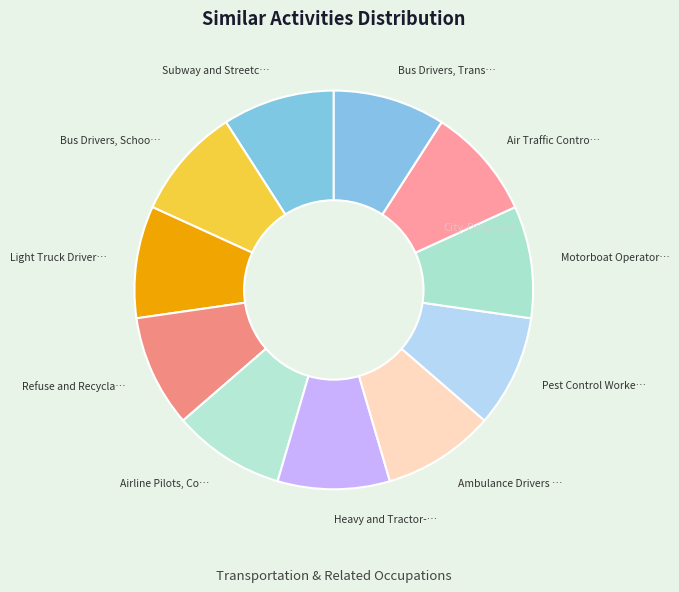

Is there any slice that represents more than half of the pie?

No